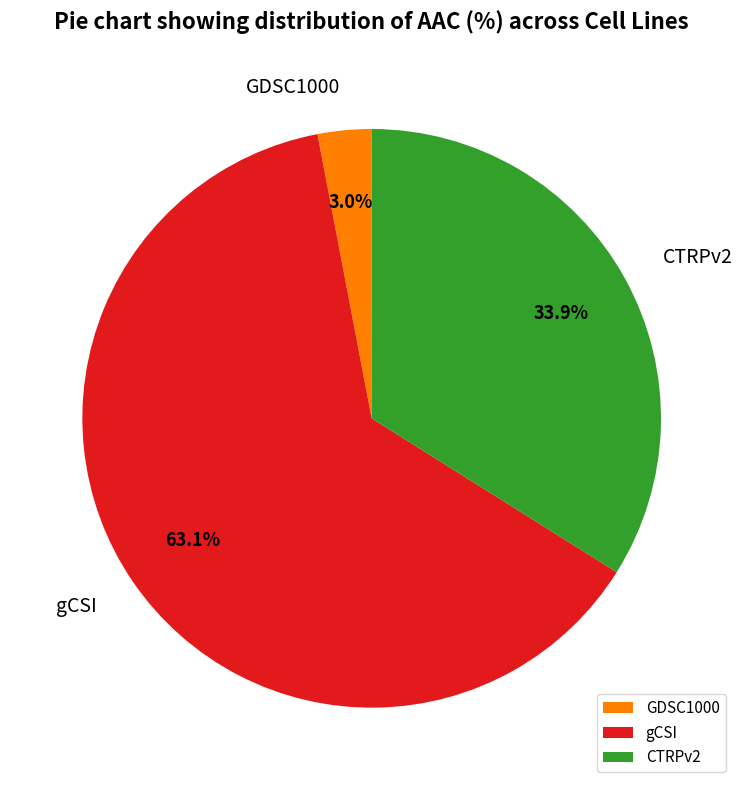

Rank the categories by value from highest to lowest.

gCSI, CTRPv2, GDSC1000